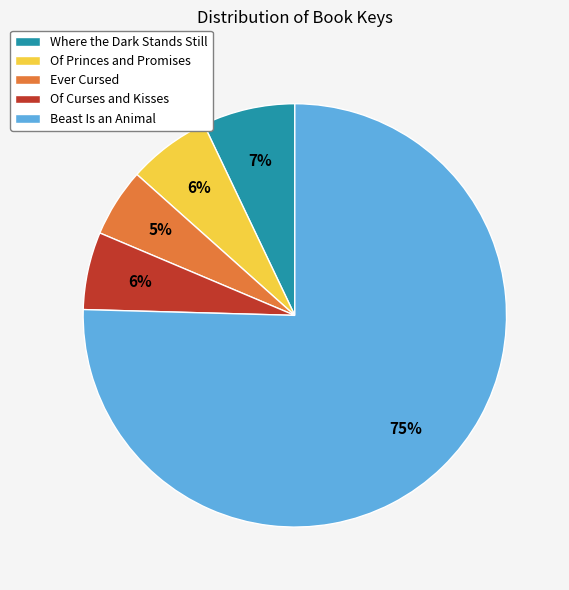

Count the number of slices in the pie.

5